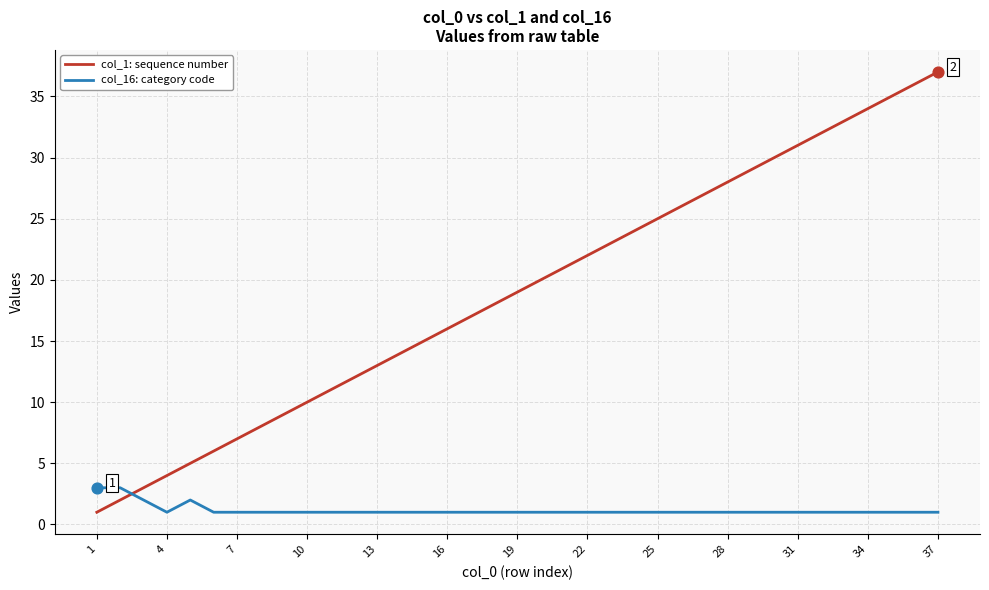

Which series has the largest total across all categories?

col_1: sequence number